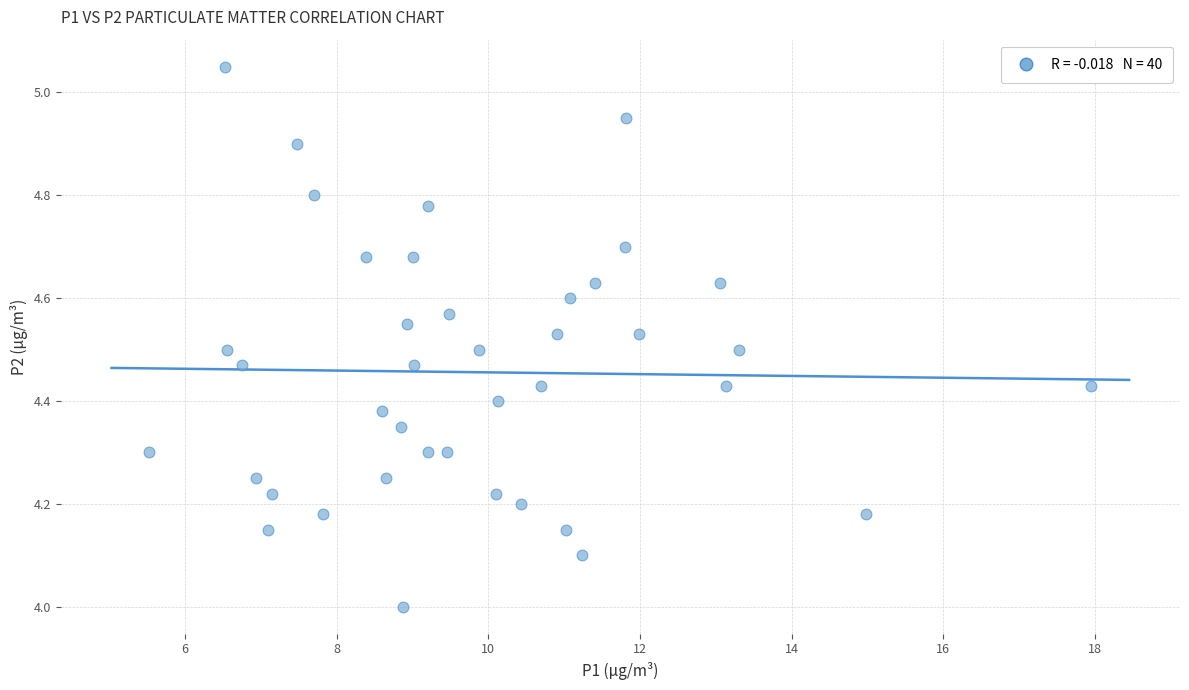

What is the range of X values (max minus min)?

12.4